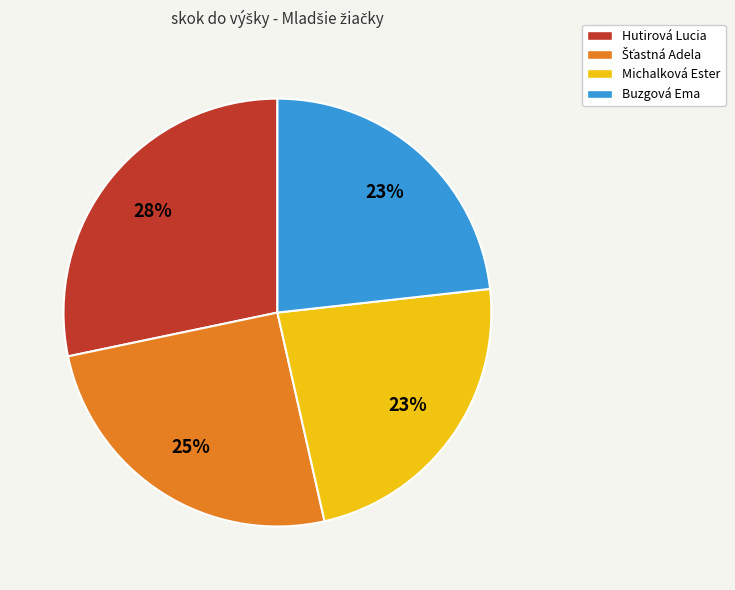

Do Buzgová Ema and Michalková Ester together represent more than half of the pie?

No